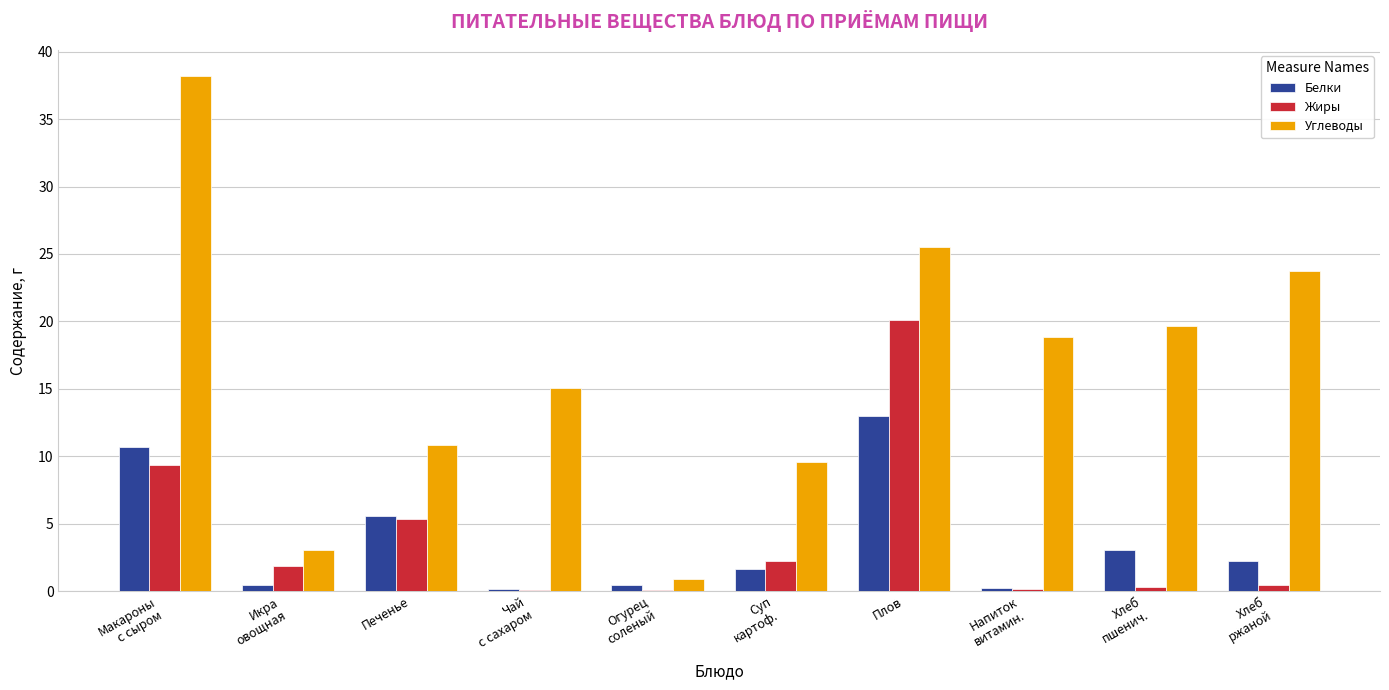

Where is Белки nearest to the value 6?

Печенье